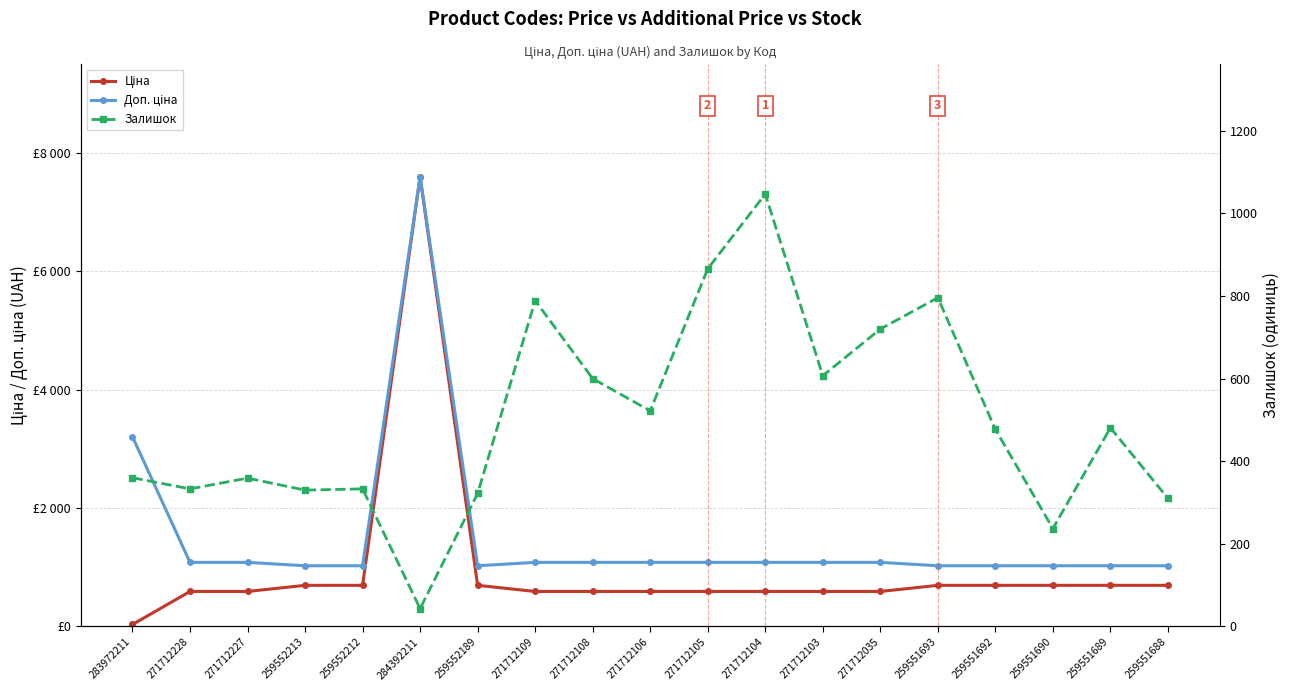

Rank the series by their average value, from highest to lowest.

Доп. ціна, Ціна, Залишок